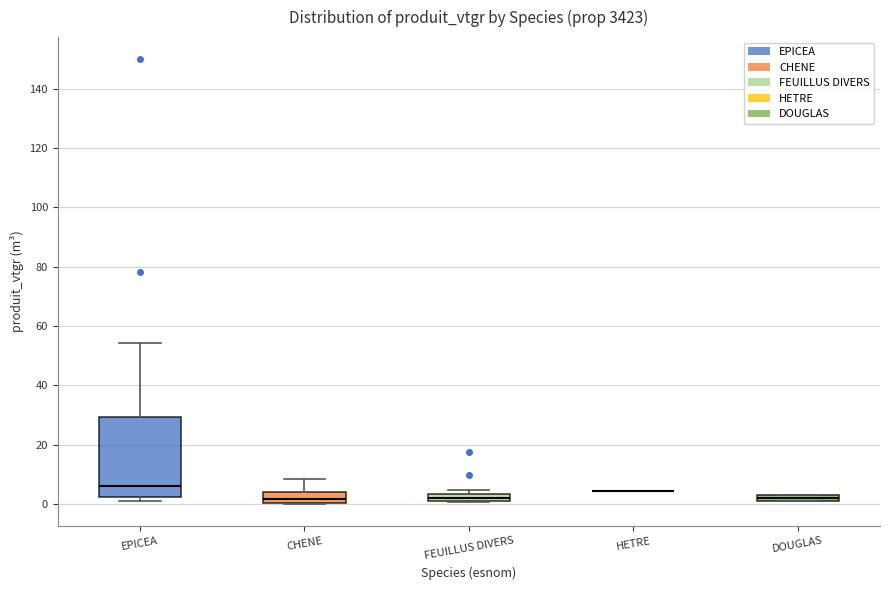

Where is the lower edge of the box for FEUILLUS DIVERS on the y-axis? The values are not printed on the chart, so give them approximately, as read against the axis.

2